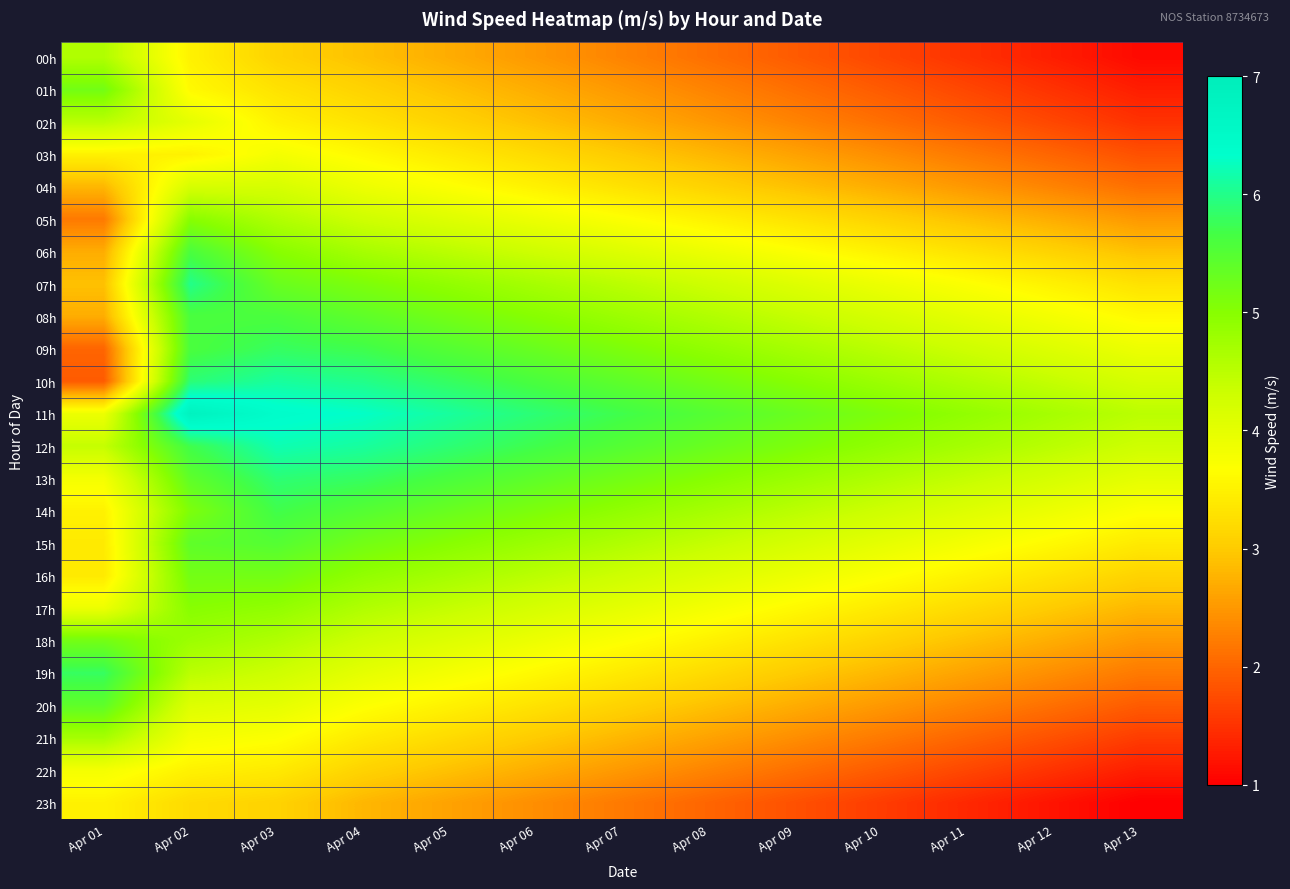

At which category is the sum across all series the highest?

Apr 02